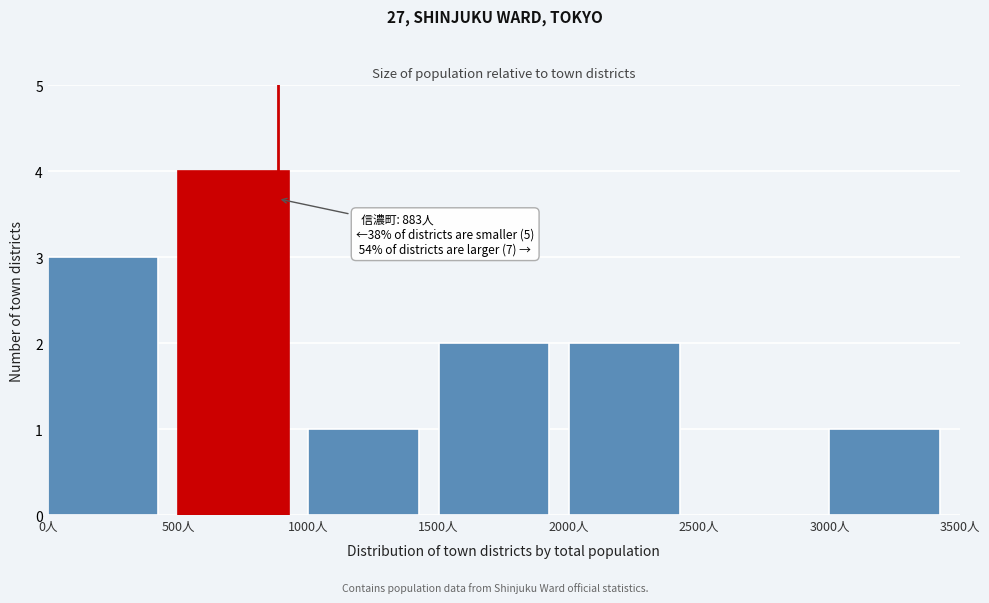

Which range on the x-axis has the tallest bar?

500 to 1000